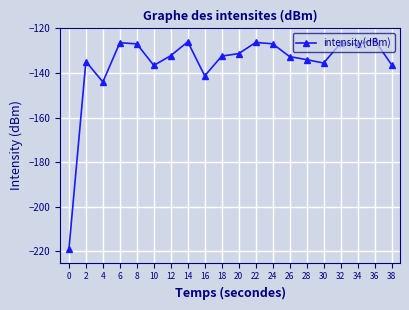

What is the sum of all values?

-2721.1